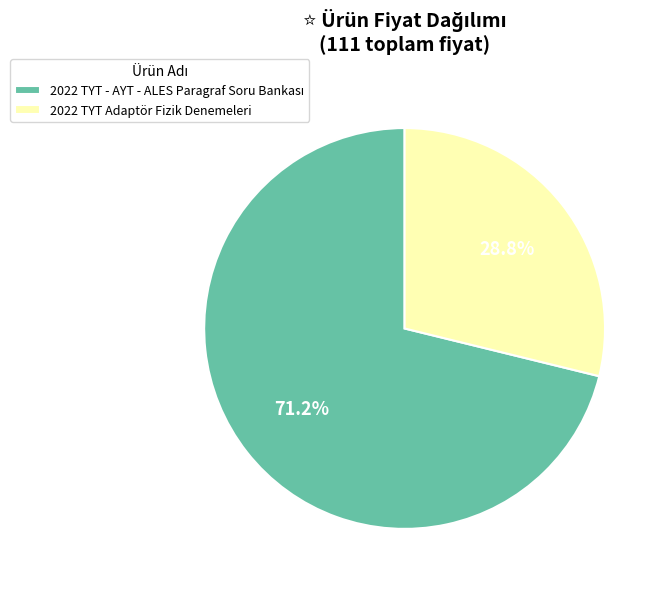

What is the smallest slice in the pie chart?

2022 TYT Adaptör Fizik Denemeleri